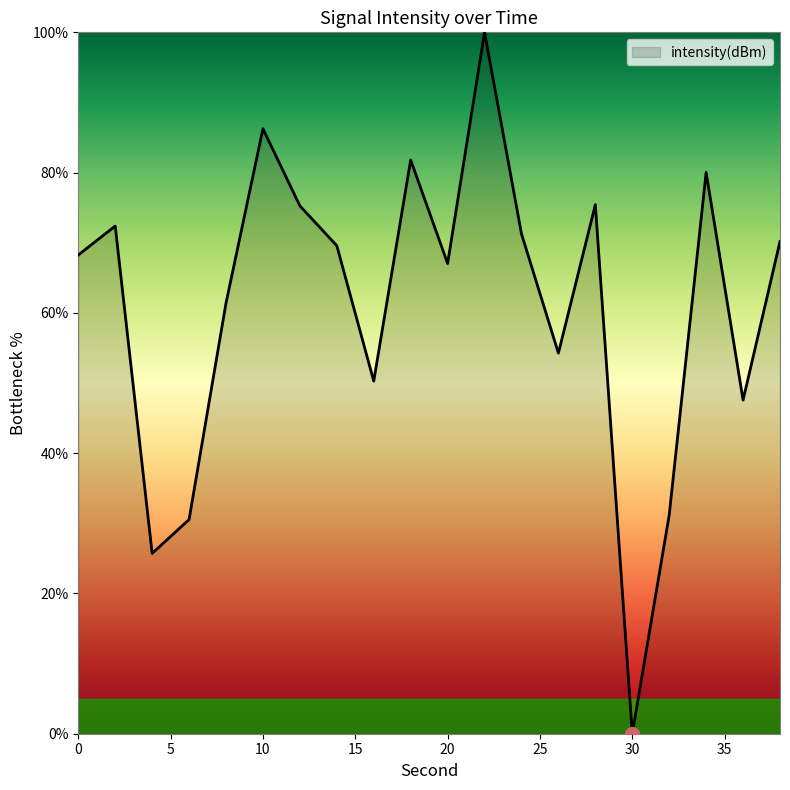

What is the difference between the maximum and second lowest values?

74.3